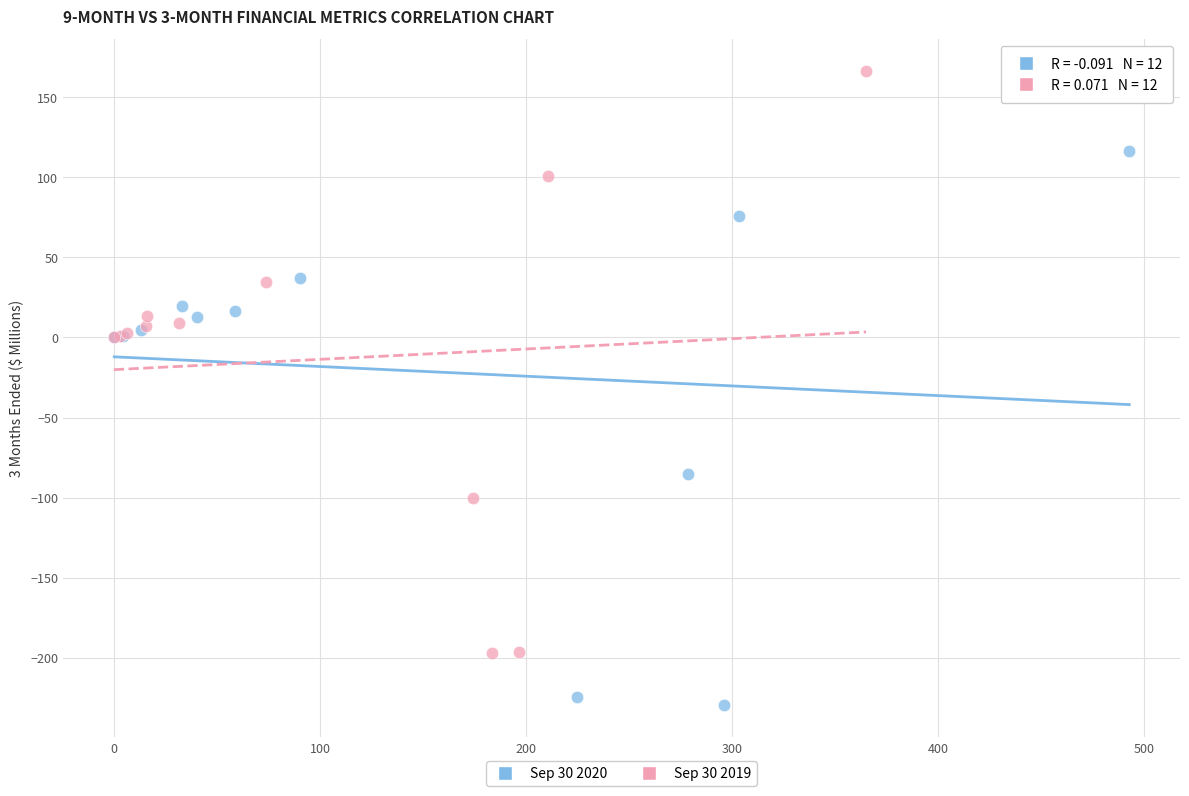

What are all the series names shown in the legend?

Sep 30 2020, Sep 30 2019